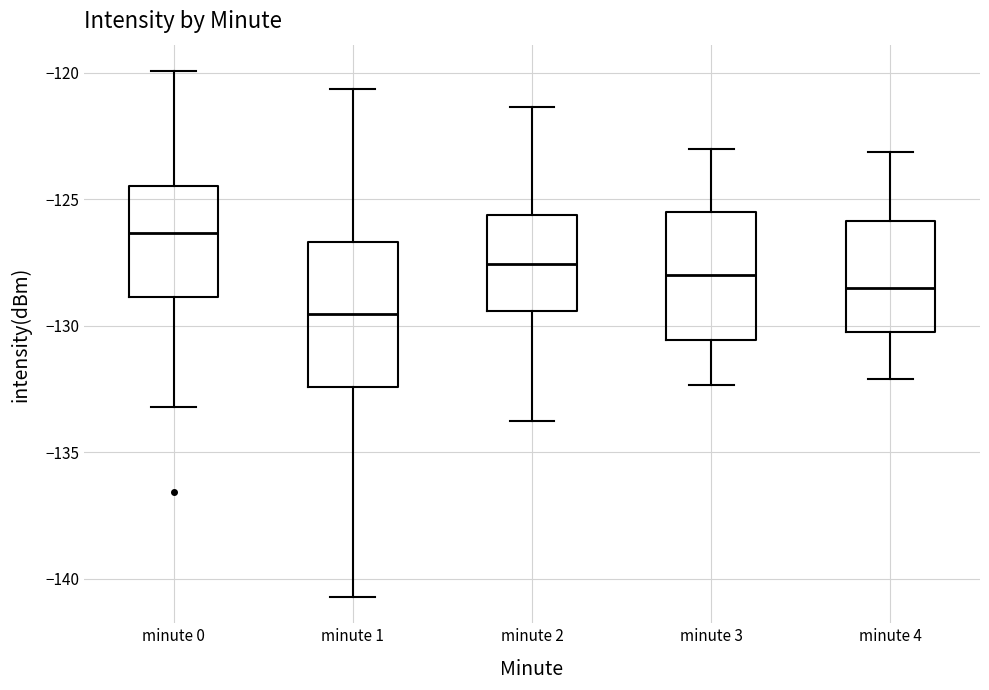

Which box has the highest median line?

minute 0